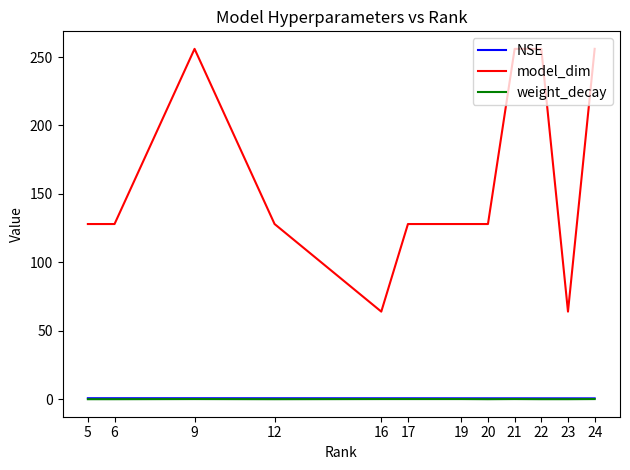

Does the chart display data point markers on the line(s)?

No